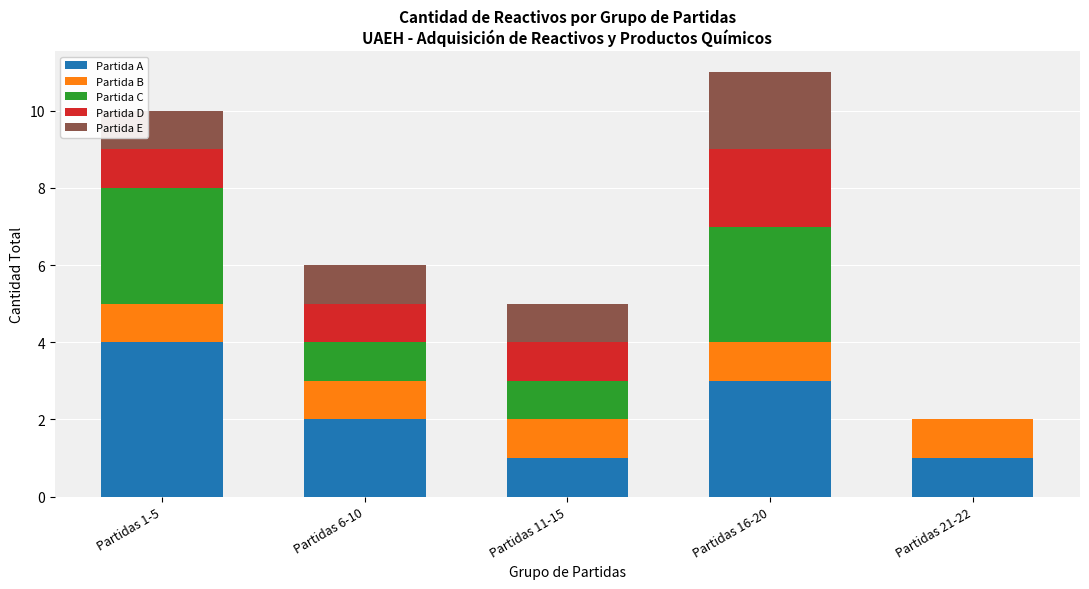

What is the highest value of the Partida A series?

4